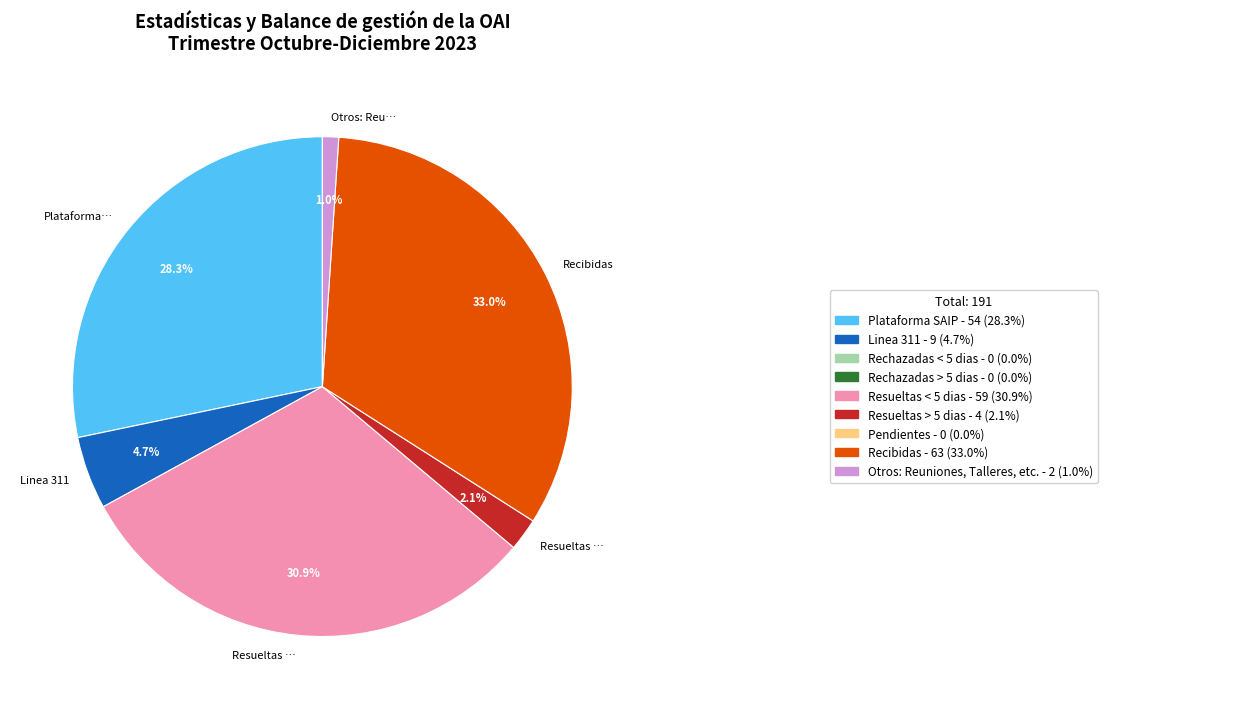

To the nearest percent, what is the average slice percentage?

17%